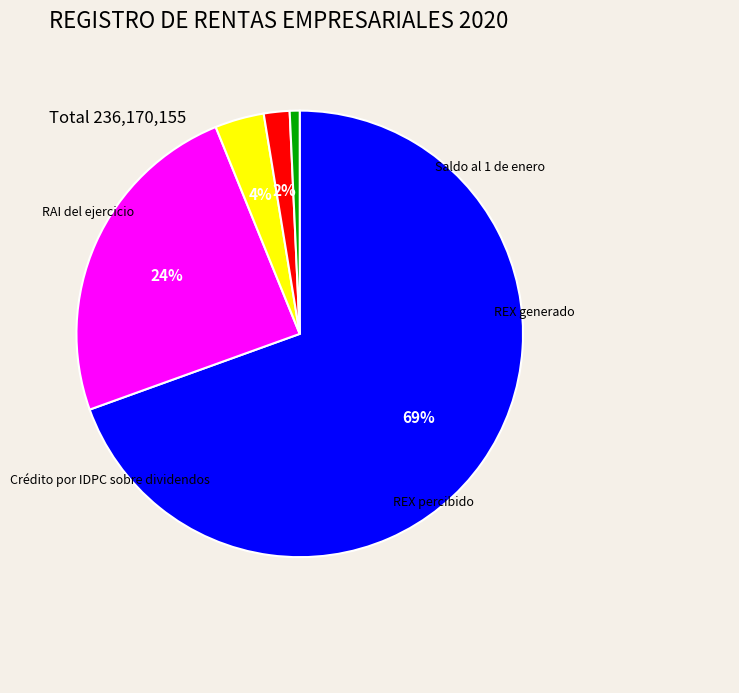

Which has a higher value, Saldo al 1 de enero or RAI del ejercicio?

RAI del ejercicio